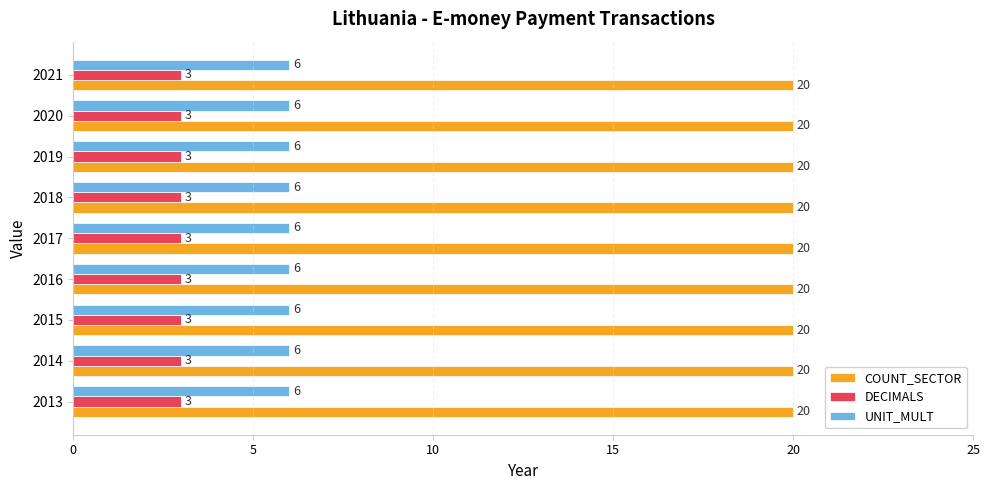

What is the spread (max minus min) of values at 2021?

17